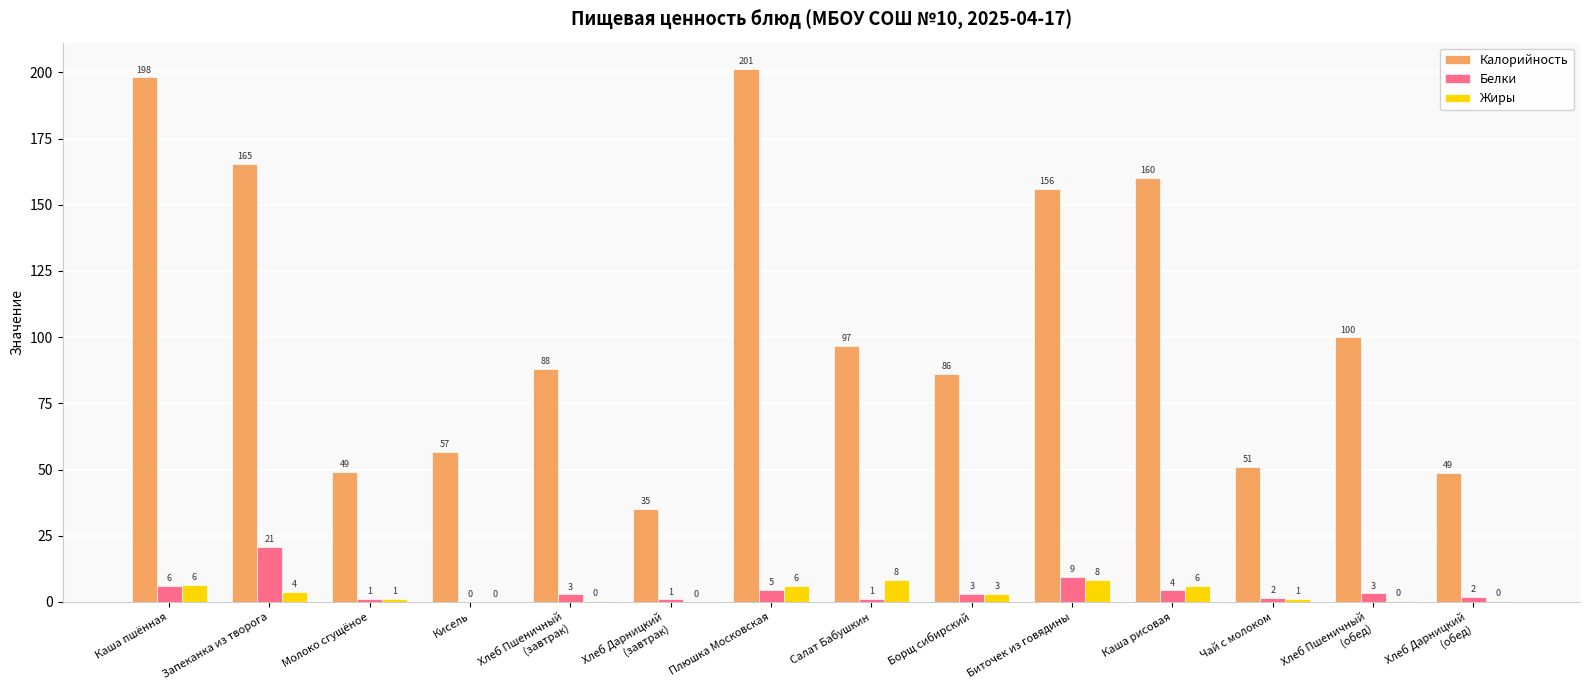

What is the maximum value shown in the chart?

201.2